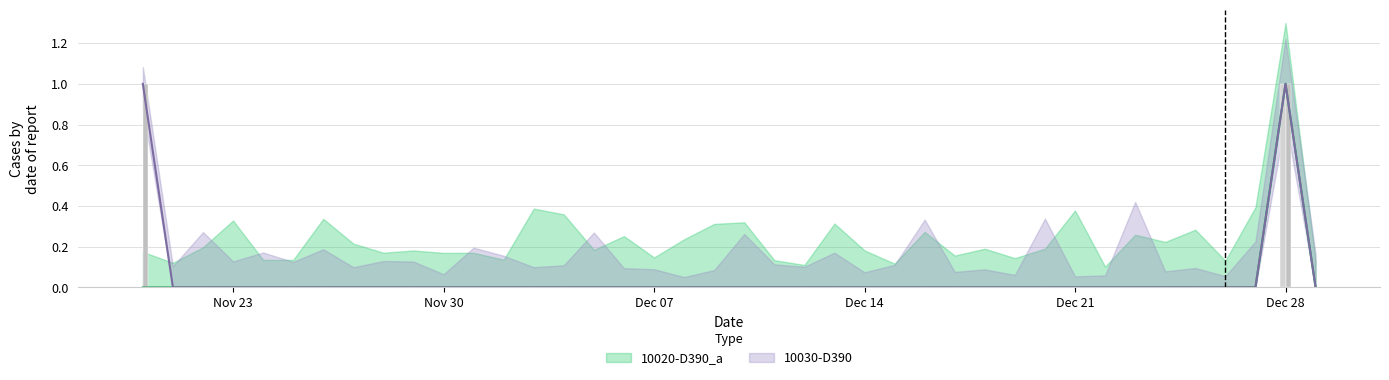

Reading right to left, list all the values displayed in this chart.

10020-D390_a: 0	1	0	0	0	0	0	0	0	0	0	0	0	0	0	0	0	0	0	0	0	0	0	0	0	0	0	0	0	0	0	0	0	0	0	0	0	0	0	0
10030-D390: 0	1	0	0	0	0	0	0	0	0	0	0	0	0	0	0	0	0	0	0	0	0	0	0	0	0	0	0	0	0	0	0	0	0	0	0	0	0	0	1